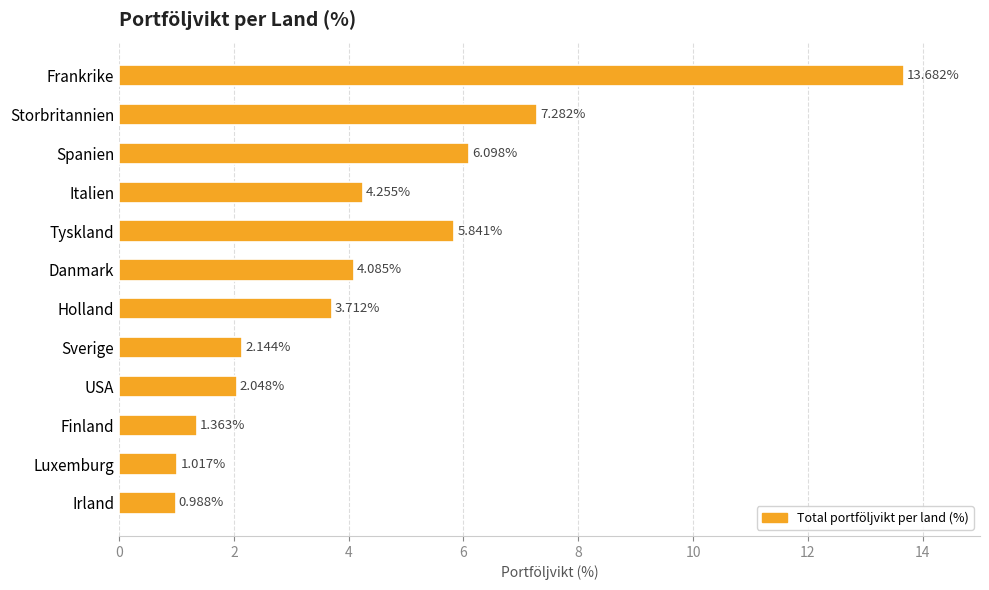

What is the label of the 9th bar from the top?

USA